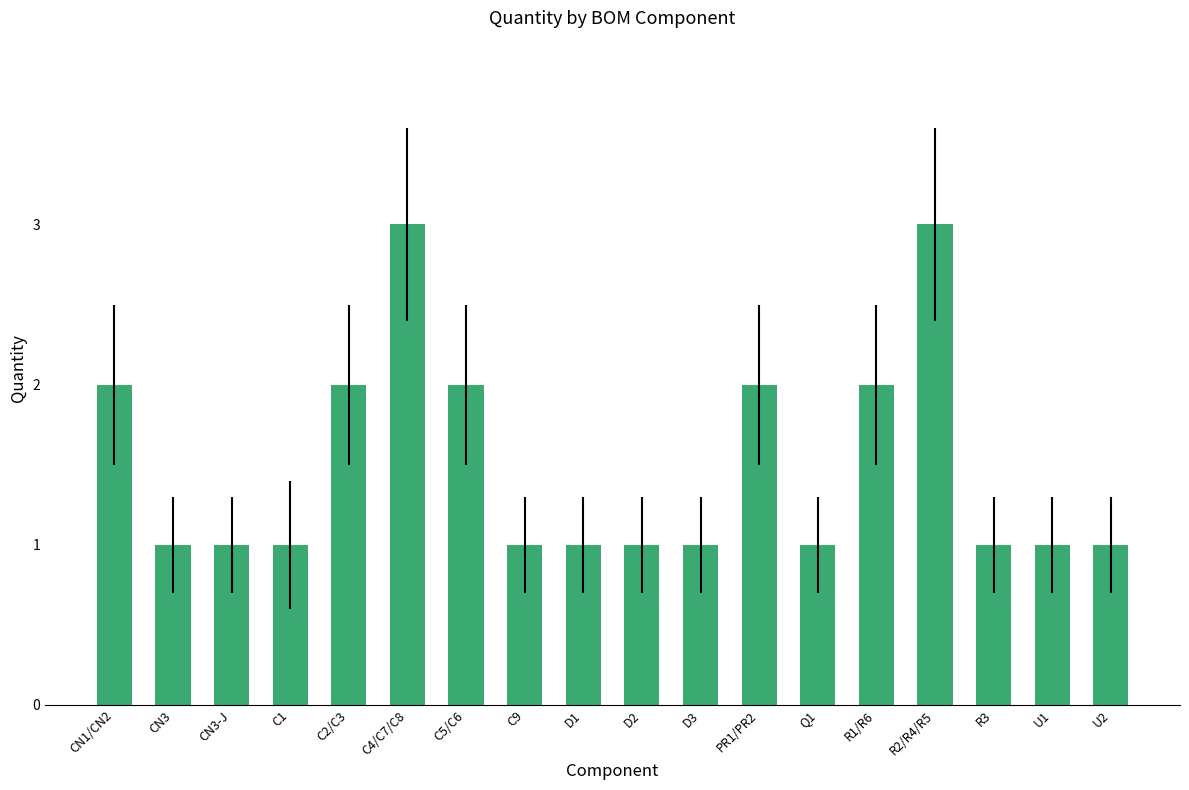

True or false: the data shows 2 at R1/R6.

True